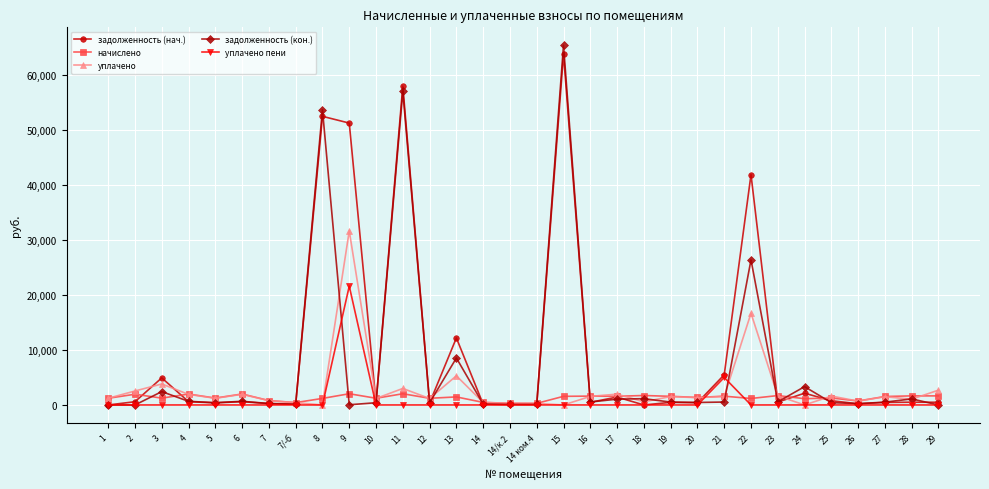

Which series has the largest range (max minus min)?

задолженность (кон.)